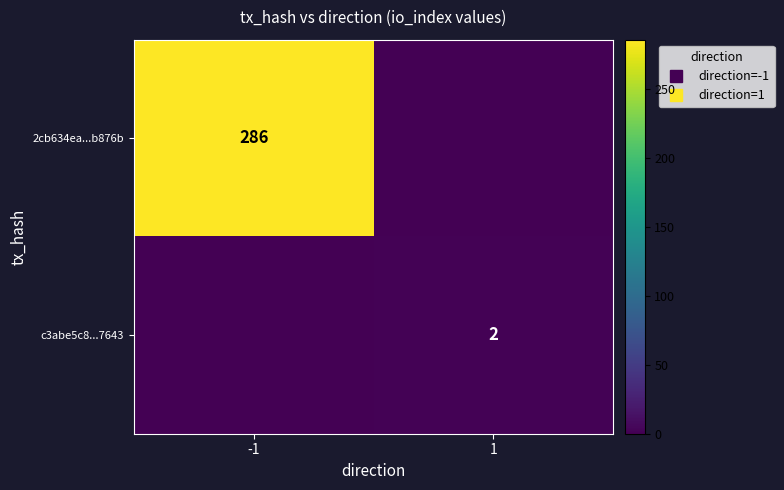

List the labels in order of 2cb634ea...b876b value, largest first.

-1, 1